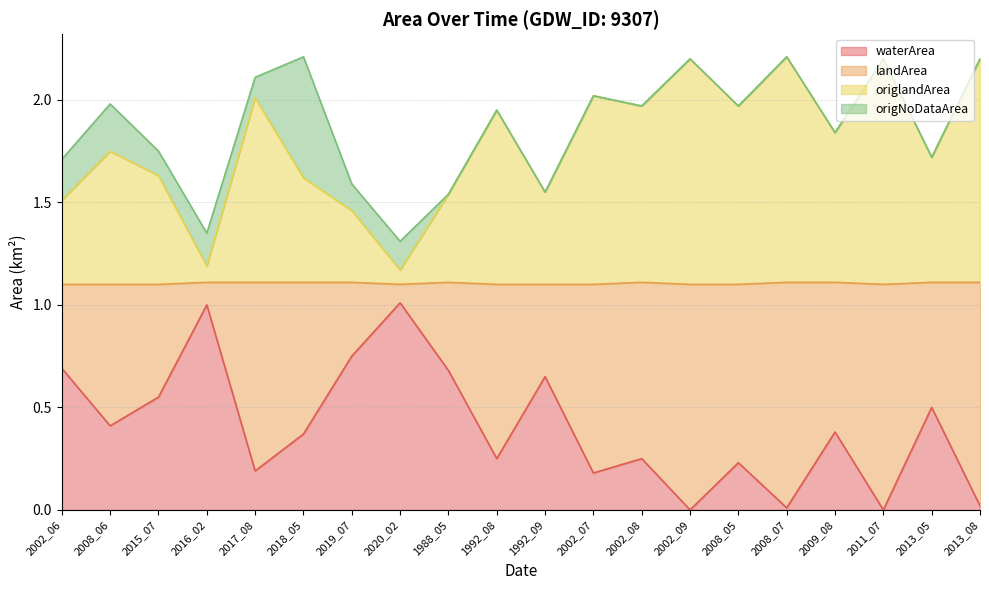

True or false: waterArea and landArea cross at least once.

False